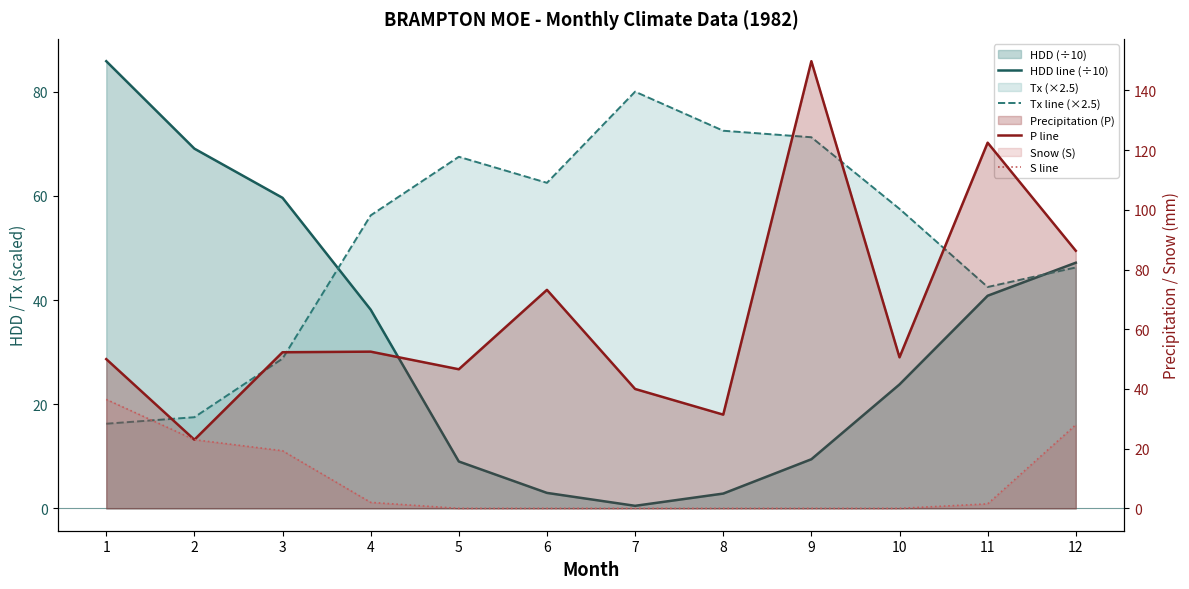

At which category does Tx line (×2.5) reach its first local peak?

5